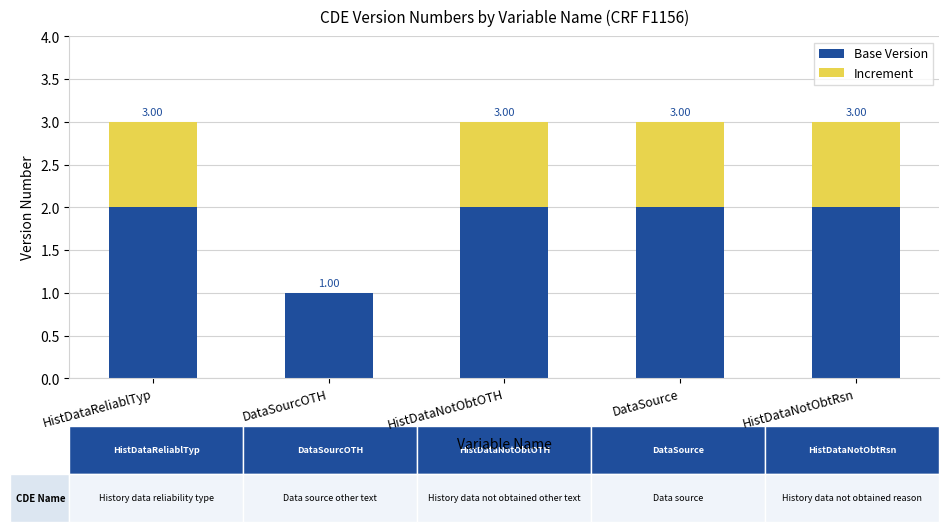

What is the lowest value of the Base Version series?

1